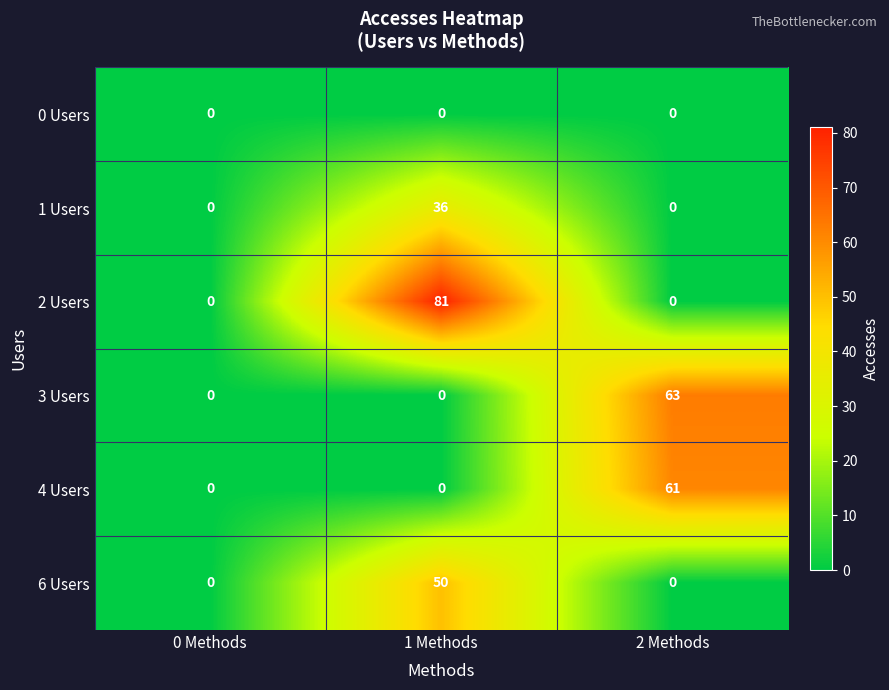

Which series has the largest total across all categories?

2 Users